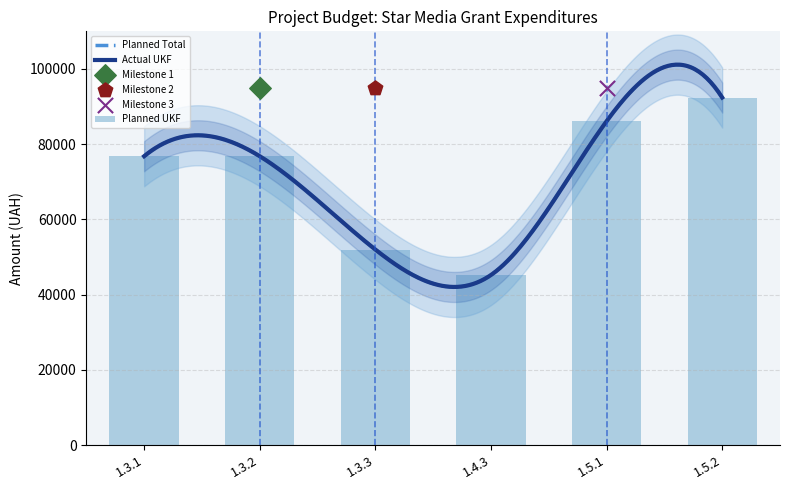

Which series has the largest total across all categories?

Planned UKF